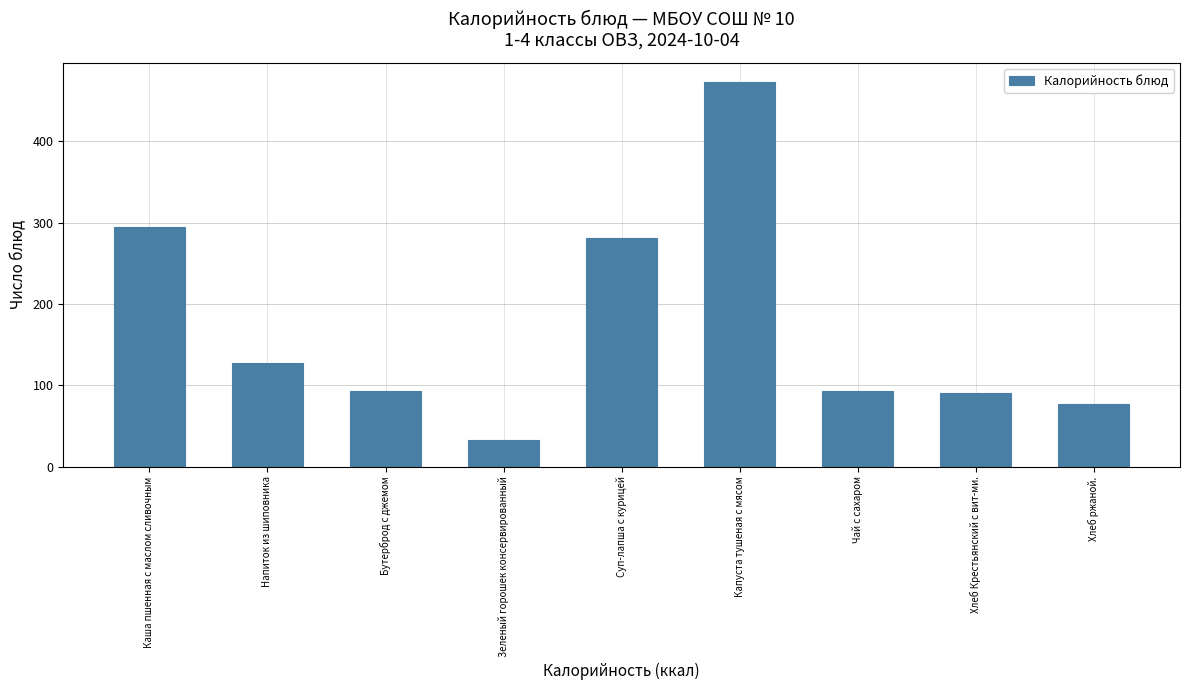

Where is the data nearest to the value 253?

Суп-лапша с курицей